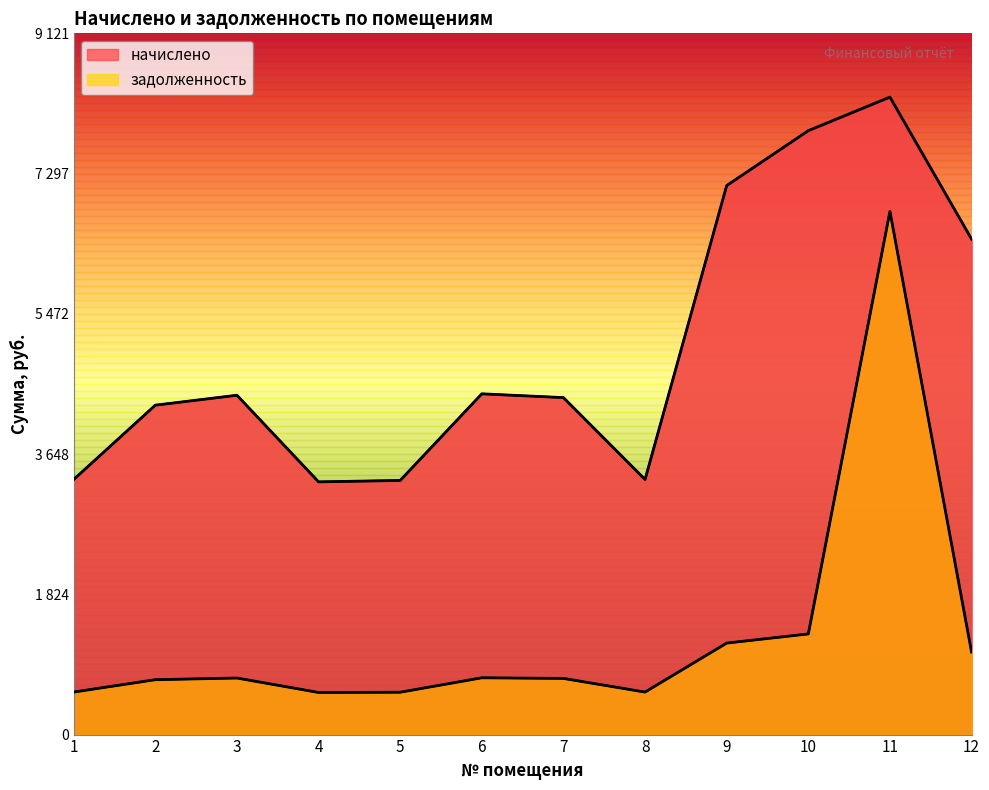

Reading right to left, transcribe all the data shown in this chart.

начислено: 12=6445.3	11=8292.1	10=7855.1	9=7141.0	8=3318.1	7=4383.1	6=4432.3	5=3305.8	4=3287.3	3=4413.8	2=4284.6	1=3318.1
задолженность: 12=1074.2	11=6805.0	10=1309.2	9=1190.2	8=553.0	7=730.5	6=738.7	5=551.0	4=547.9	3=735.6	2=714.0	1=553.0